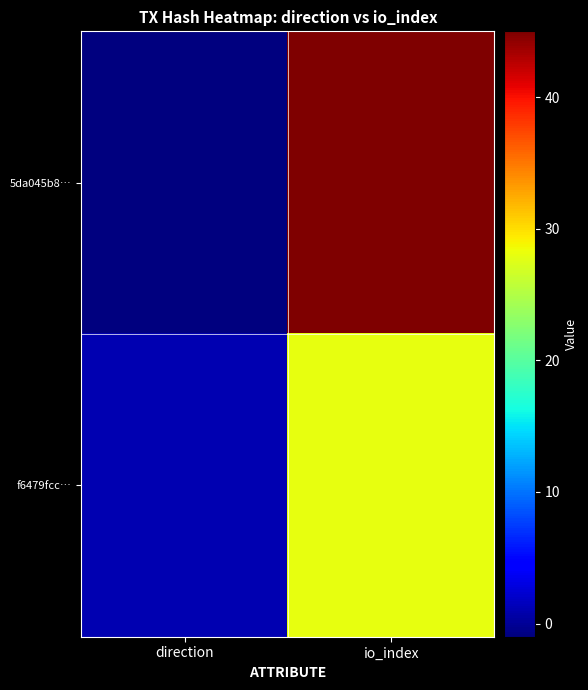

What is the maximum value shown in the chart?

45